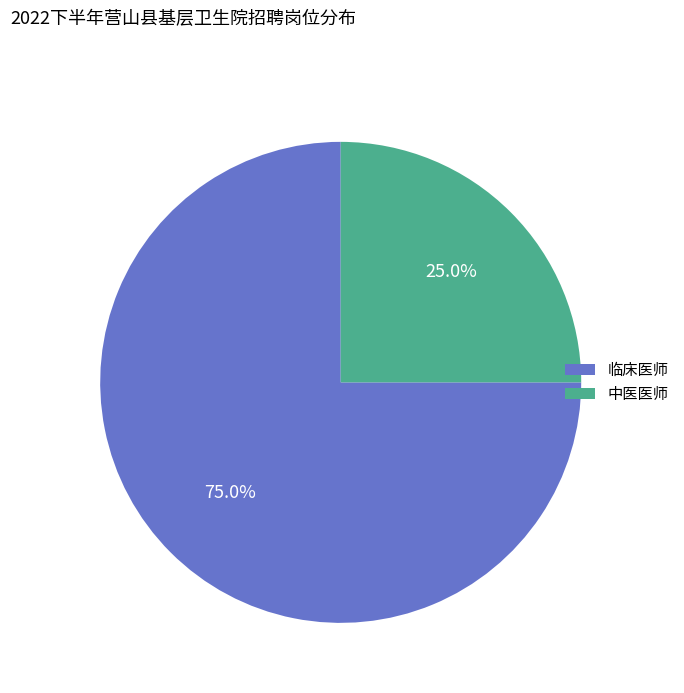

To the nearest percent, what is the difference between the largest and smallest slice percentages?

50%